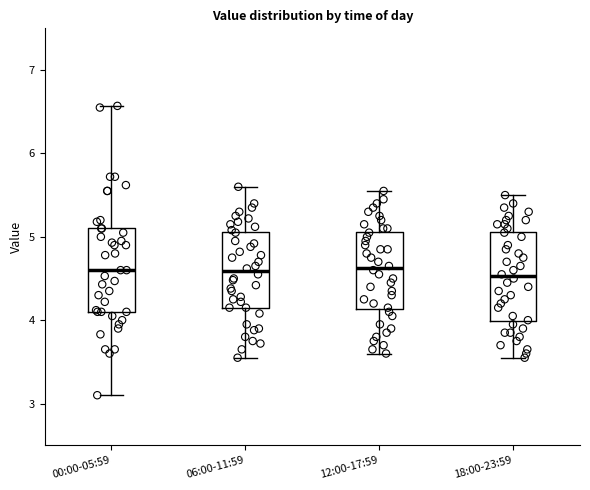

Reading left to right, read every box against the y-axis: the position of its median line, the range the box covers, and the ends of its whiskers. The values are not printed on the chart, so give them approximately, as read against the axis.

00:00-05:59: median 4.6, box 4.1 to 5.1, whiskers 3.1 to 6.6
06:00-11:59: median 4.6, box 4.2 to 5.1, whiskers 3.6 to 5.6
12:00-17:59: median 4.6, box 4.1 to 5.1, whiskers 3.6 to 5.6
18:00-23:59: median 4.5, box 4.0 to 5.1, whiskers 3.6 to 5.5